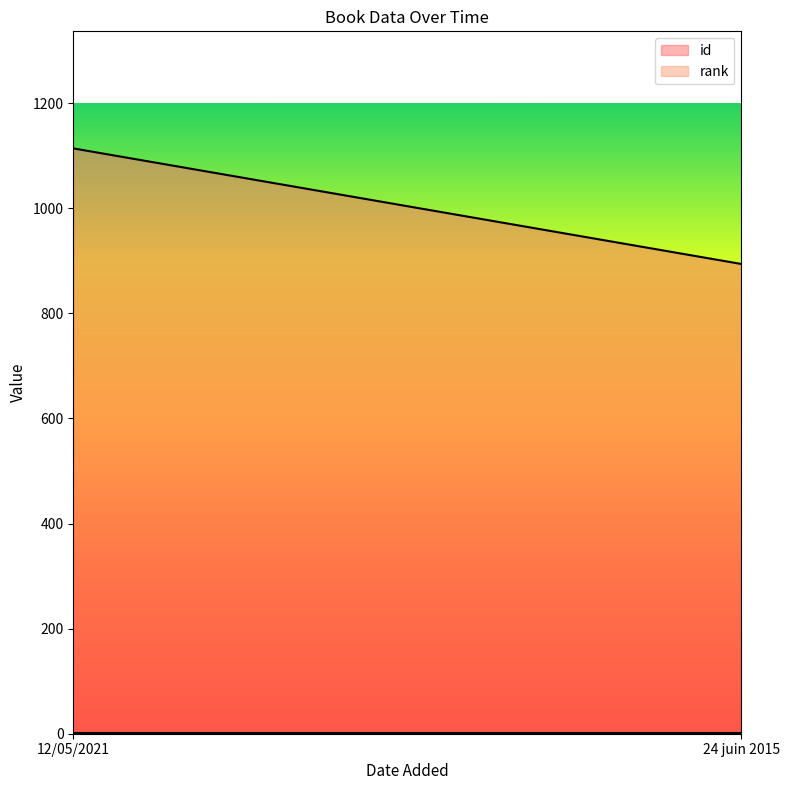

Reading left to right, list all the values displayed in this chart.

id: 12/05/2021=1114	24 juin 2015=894
rank: 12/05/2021=1	24 juin 2015=1